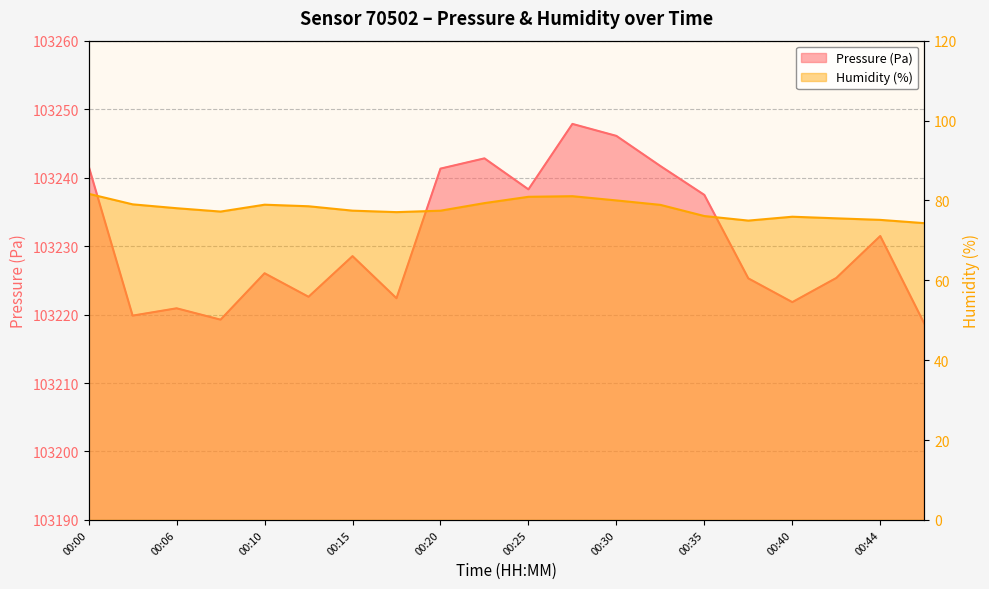

At which label does humidity reach its peak?

00:00